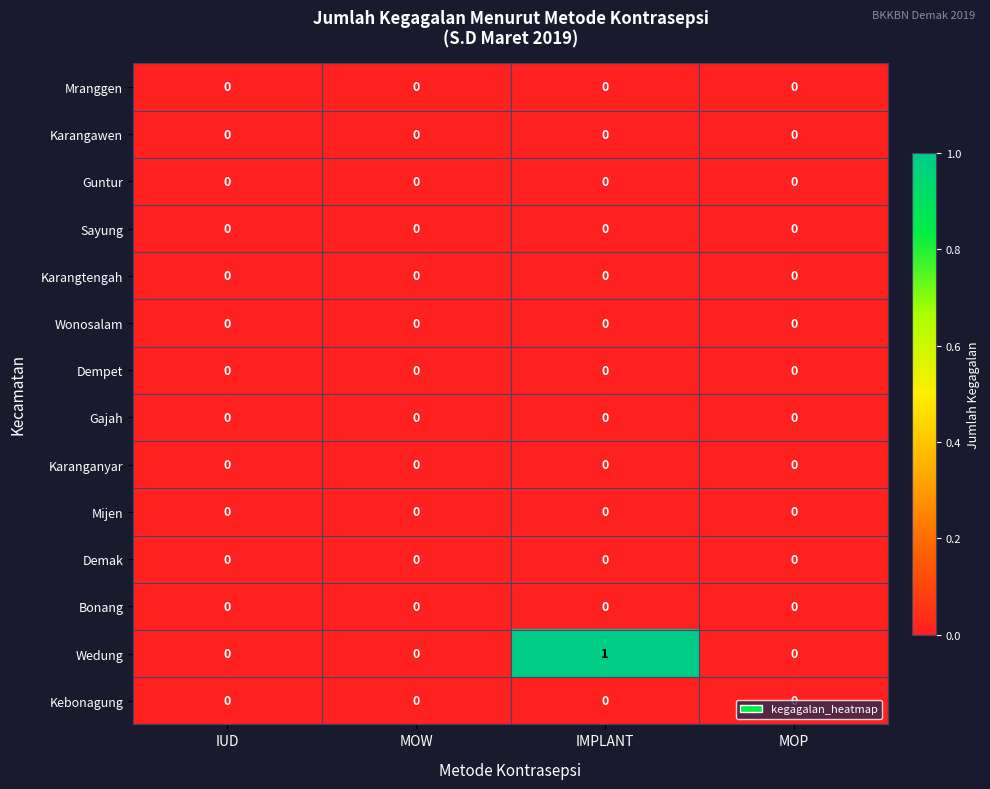

Is it true that Guntur equals 0 at IUD?

True